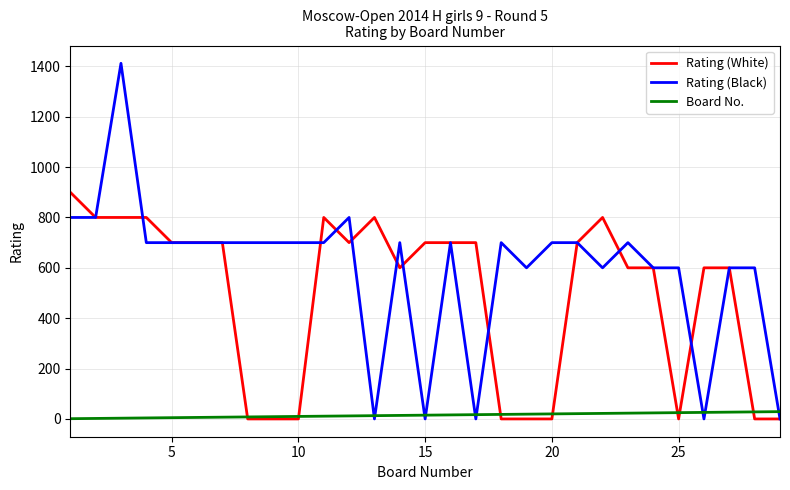

Does the chart display data point markers on the line(s)?

No